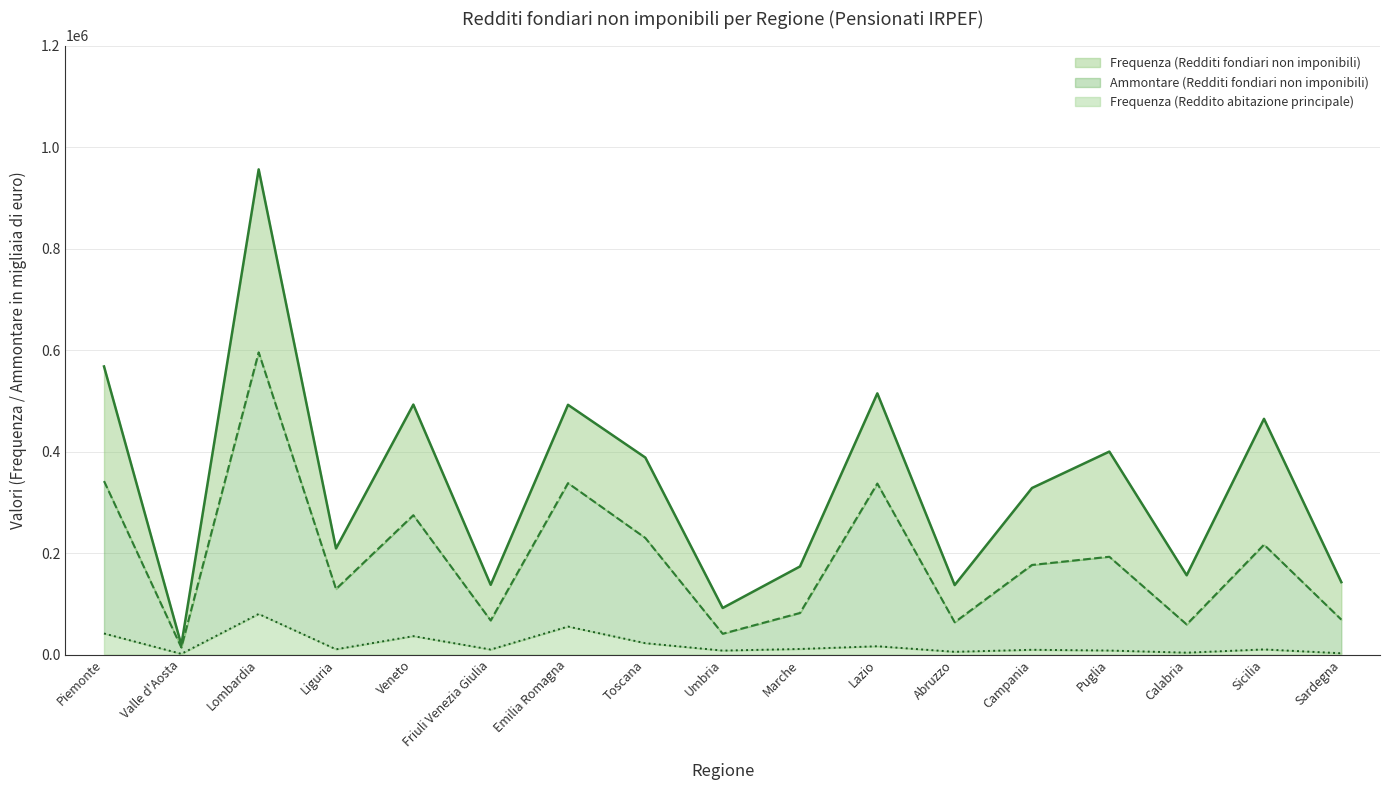

What are all the series names shown in the legend?

Frequenza (Redditi fondiari non imponibili), Ammontare (Redditi fondiari non imponibili), Frequenza (Reddito abitazione principale)